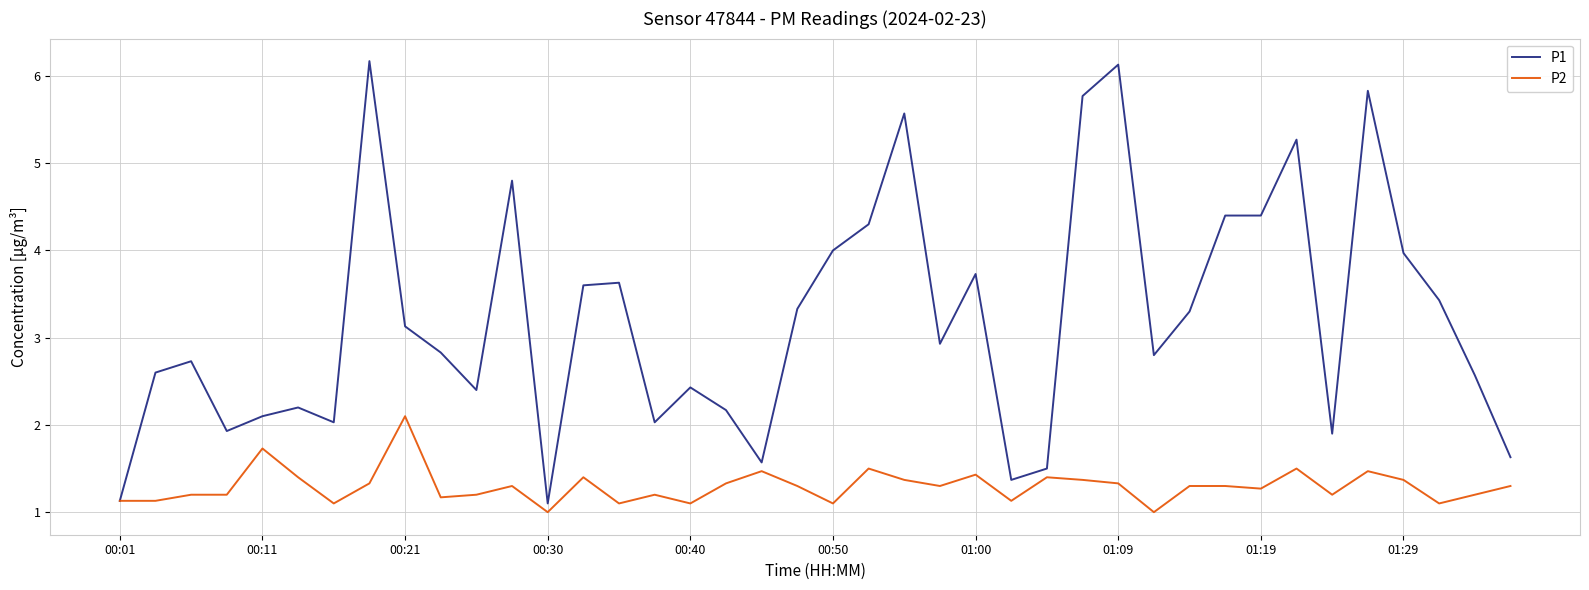

Which series has the largest range (max minus min)?

P1